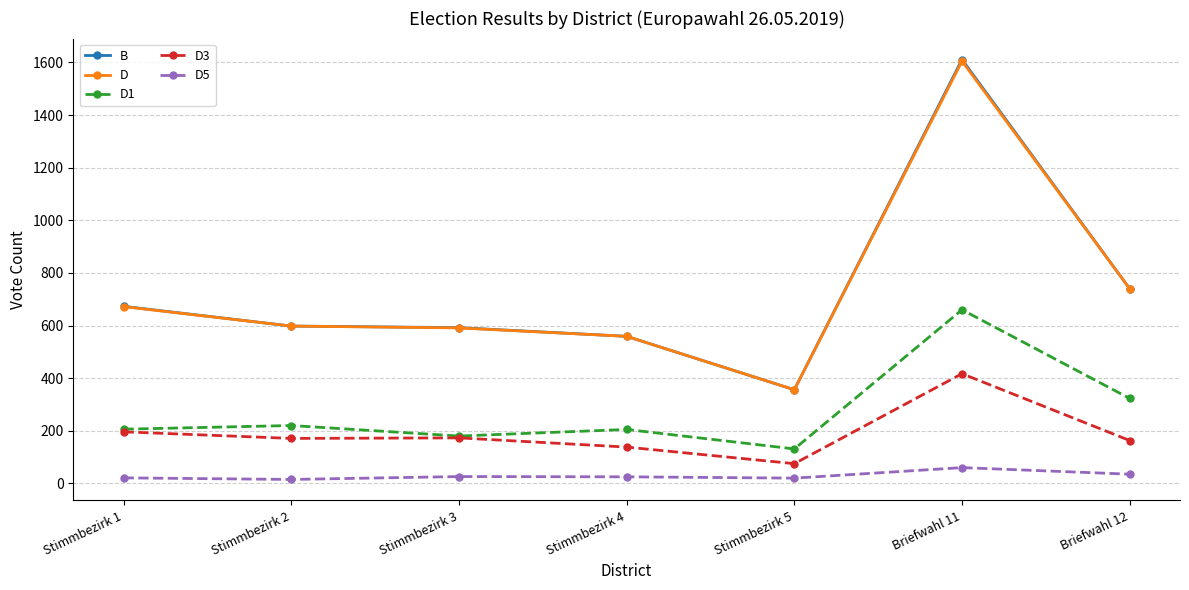

Read the D3 value at Stimmbezirk 2.

171